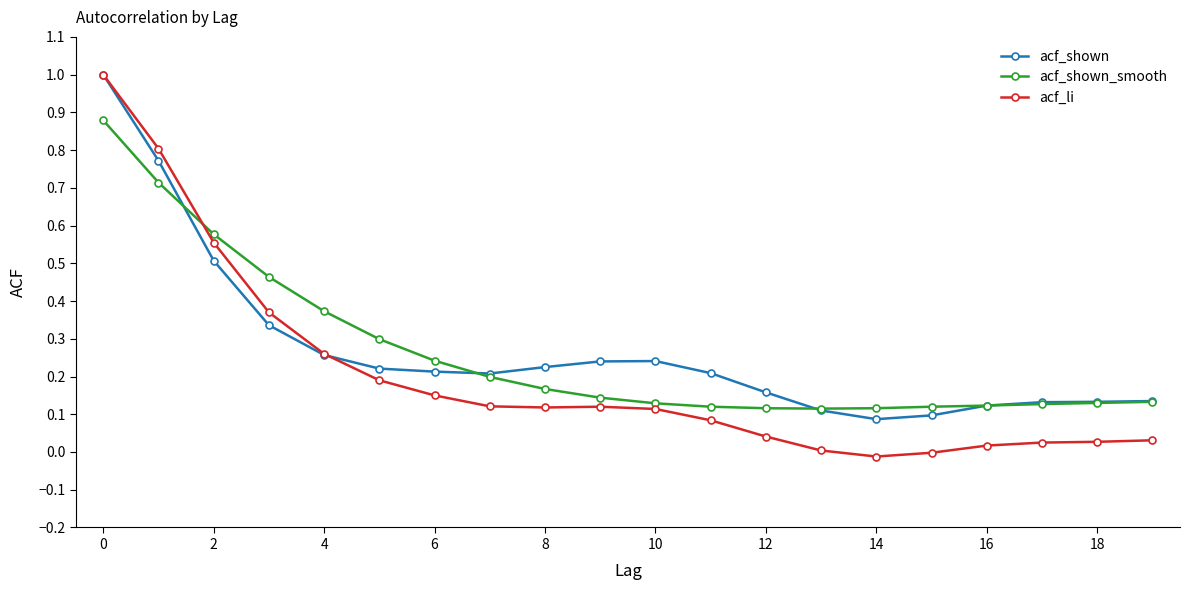

At how many categories does at least one series exceed 0?

20